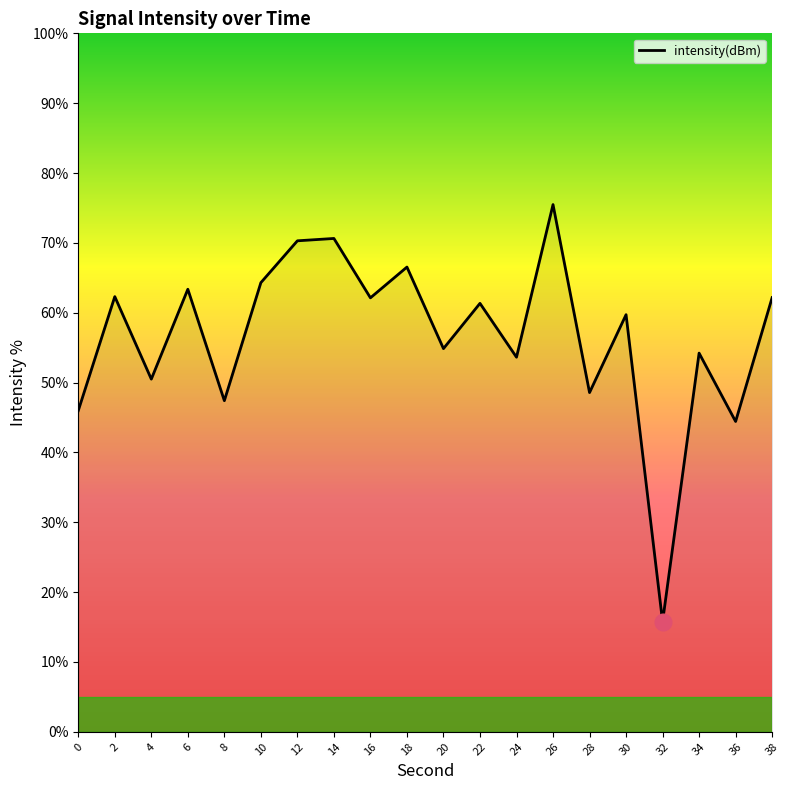

The chart shows a value of 118.3 at 12. True or false?

False